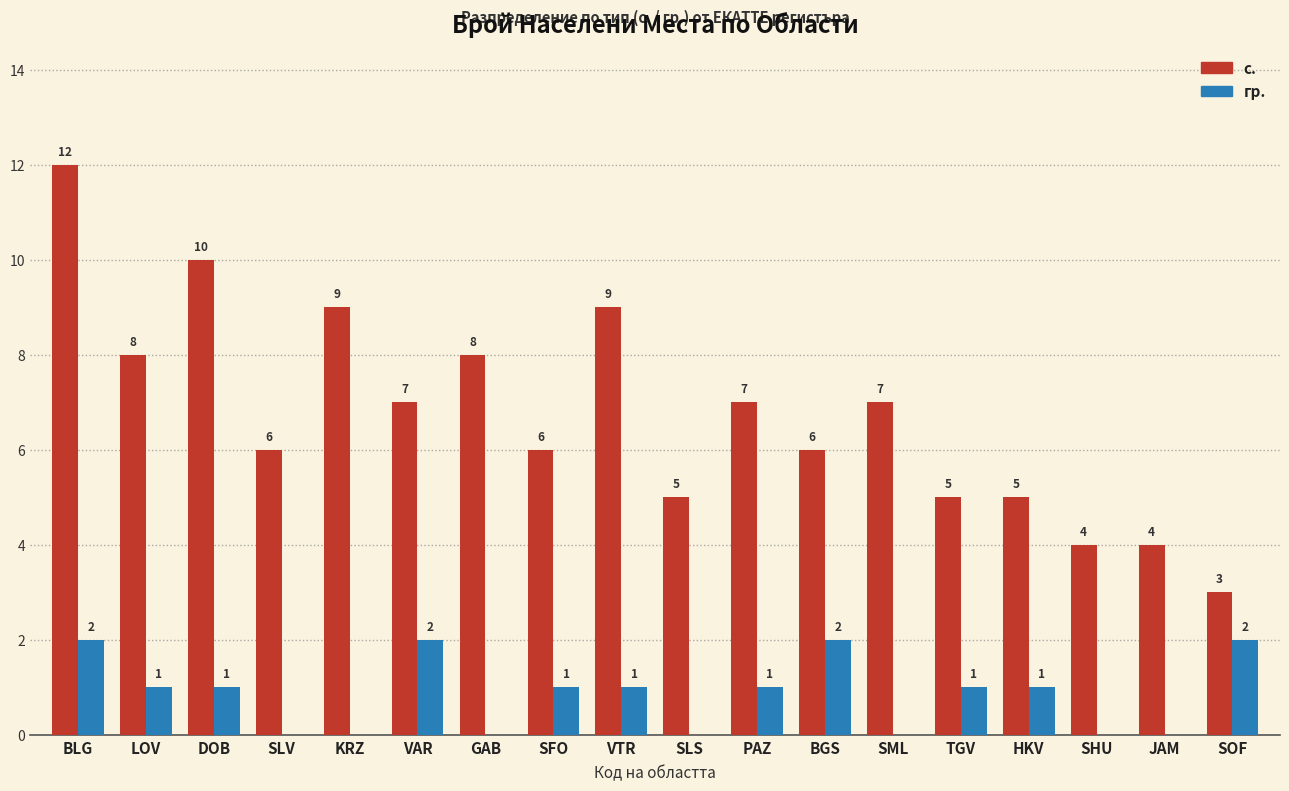

At which category does the chart reach its peak across all series?

BLG